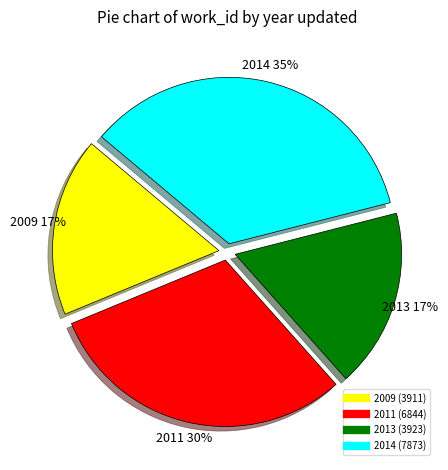

To the nearest percent, what percentage of the pie is 2013?

17%